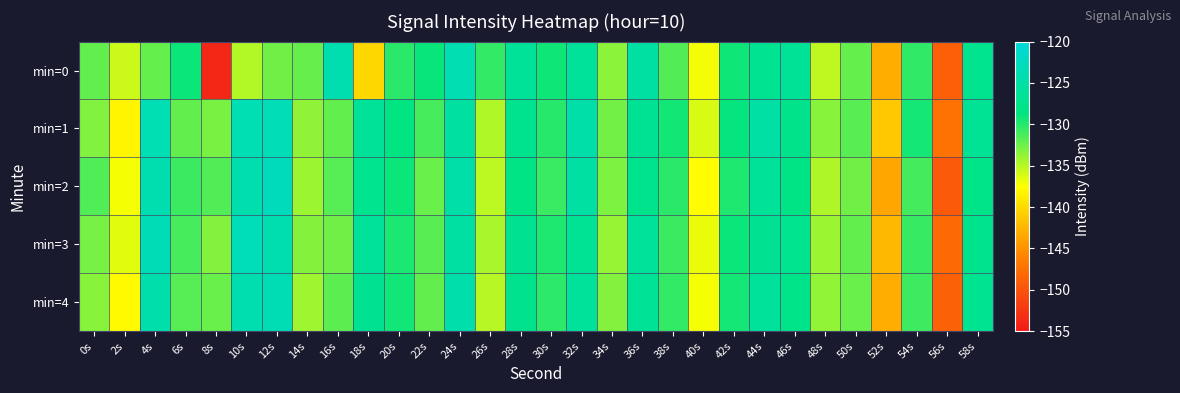

Reading right to left, what are all the values shown in this chart?

min=0: 58s=-127.2	56s=-148.9	54s=-130.4	52s=-143.0	50s=-132.2	48s=-135.3	46s=-126.6	44s=-127.1	42s=-129.3	40s=-137.1	38s=-131.6	36s=-125.4	34s=-133.5	32s=-126.3	30s=-129.3	28s=-126.4	26s=-130.5	24s=-123.8	22s=-129.0	20s=-130.2	18s=-140.2	16s=-124.0	14s=-132.3	12s=-132.6	10s=-134.9	8s=-153.8	6s=-129.1	4s=-132.2	2s=-135.7	0s=-132.1
min=1: 58s=-126.7	56s=-147.3	54s=-129.5	52s=-141.2	50s=-131.8	48s=-133.4	46s=-127.6	44s=-125.1	42s=-128.9	40s=-136.2	38s=-129.4	36s=-126.8	34s=-132.7	32s=-124.9	30s=-130.1	28s=-127.3	26s=-134.8	24s=-125.6	22s=-131.2	20s=-128.5	18s=-126.5	16s=-132.2	14s=-133.7	12s=-123.2	10s=-123.7	8s=-132.9	6s=-132.1	4s=-123.8	2s=-138.1	0s=-133.2
min=2: 58s=-127.8	56s=-149.4	54s=-131.1	52s=-143.5	50s=-132.6	48s=-134.7	46s=-128.1	44s=-126.4	42s=-129.8	40s=-137.6	38s=-130.2	36s=-127.4	34s=-133.1	32s=-125.3	30s=-130.7	28s=-128.1	26s=-135.2	24s=-124.8	22s=-132.4	20s=-129.1	18s=-127.2	16s=-131.7	14s=-134.1	12s=-122.9	10s=-124.3	8s=-131.6	6s=-130.8	4s=-124.1	2s=-137.2	0s=-131.5
min=3: 58s=-127.4	56s=-148.1	54s=-130.6	52s=-142.3	50s=-132.1	48s=-134.1	46s=-127.2	44s=-126.9	42s=-129.1	40s=-136.8	38s=-130.8	36s=-126.1	34s=-133.9	32s=-126.7	30s=-129.8	28s=-126.9	26s=-134.5	24s=-125.2	22s=-131.8	20s=-129.7	18s=-126.1	16s=-132.6	14s=-133.3	12s=-124.0	10s=-123.1	8s=-133.2	6s=-131.2	4s=-123.4	2s=-136.5	0s=-132.8
min=4: 58s=-127.1	56s=-148.7	54s=-130.9	52s=-143.1	50s=-132.4	48s=-133.8	46s=-127.8	44s=-126.2	42s=-129.5	40s=-137.2	38s=-130.5	36s=-126.5	34s=-133.2	32s=-126.1	30s=-130.3	28s=-127.5	26s=-135.0	24s=-124.5	22s=-132.1	20s=-129.3	18s=-127.0	16s=-131.9	14s=-134.2	12s=-123.5	10s=-124.1	8s=-132.4	6s=-131.7	4s=-124.5	2s=-137.8	0s=-133.4